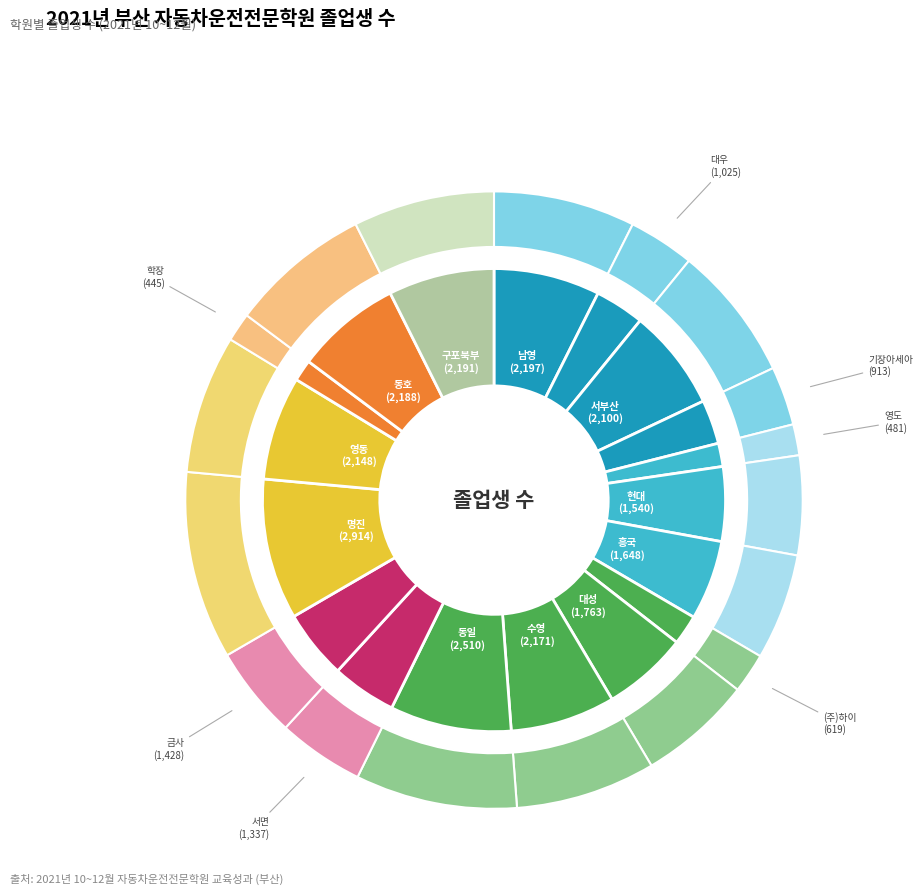

To the nearest percent, what percentage of the pie is 기장아세아?

3%